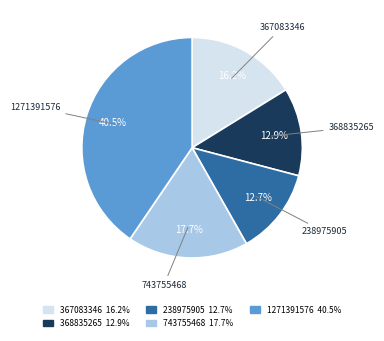

Is it true that 367083346 is 16% of the pie?

True